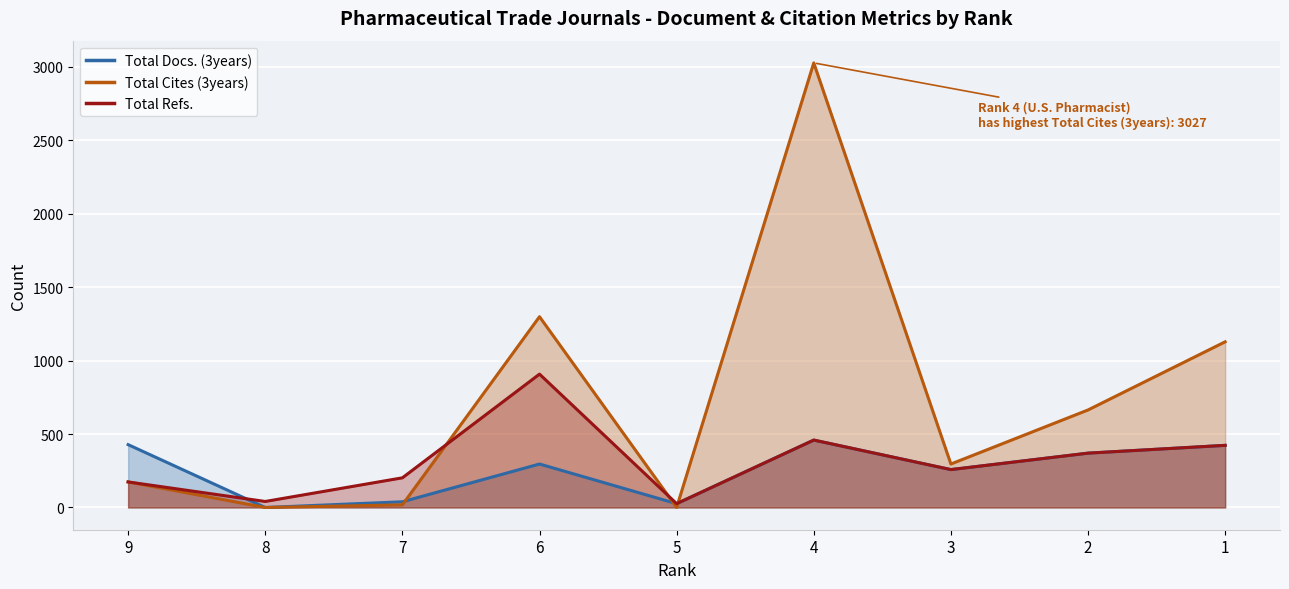

The Total Cites (3years) (line) series shows 664 at 2. True or false?

True